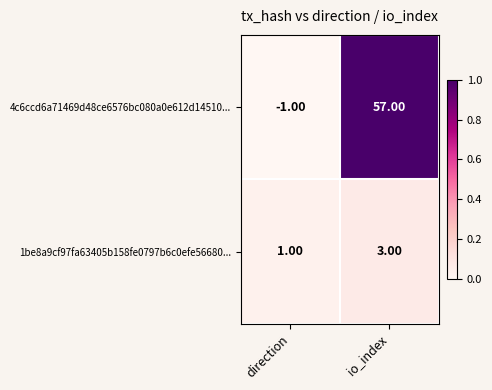

Which series has the largest total across all categories?

4c6ccd6a71469d48ce6576bc080a0e612d14510...